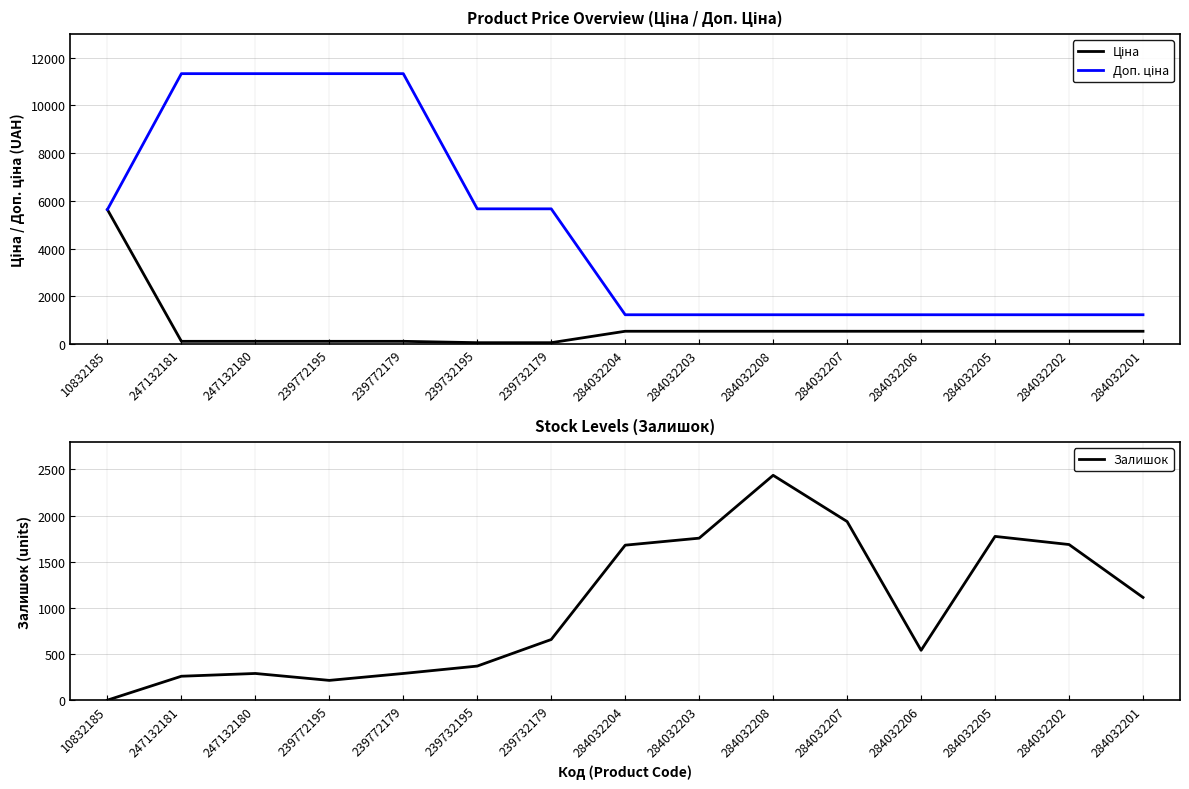

True or false: Ціна and Доп. ціна intersect in this chart.

False